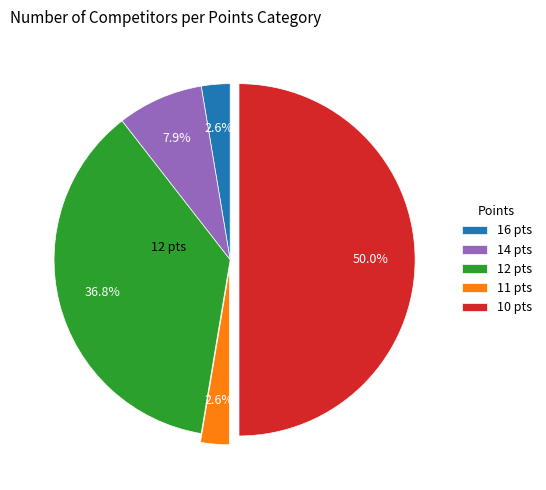

Is the sum of 12 pts and 11 pts greater than half?

No